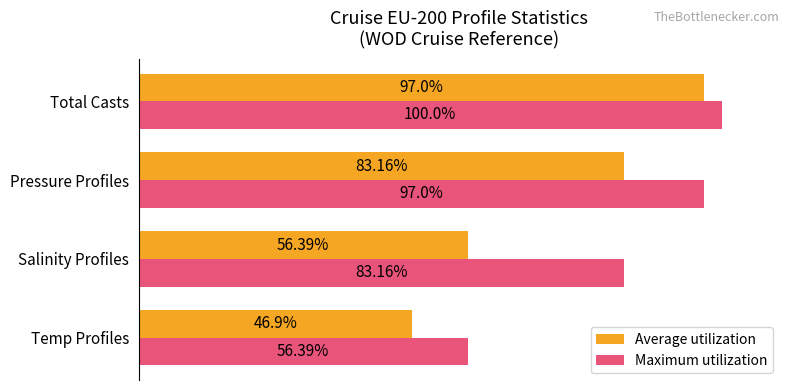

Which series has the largest total across all categories?

Maximum utilization